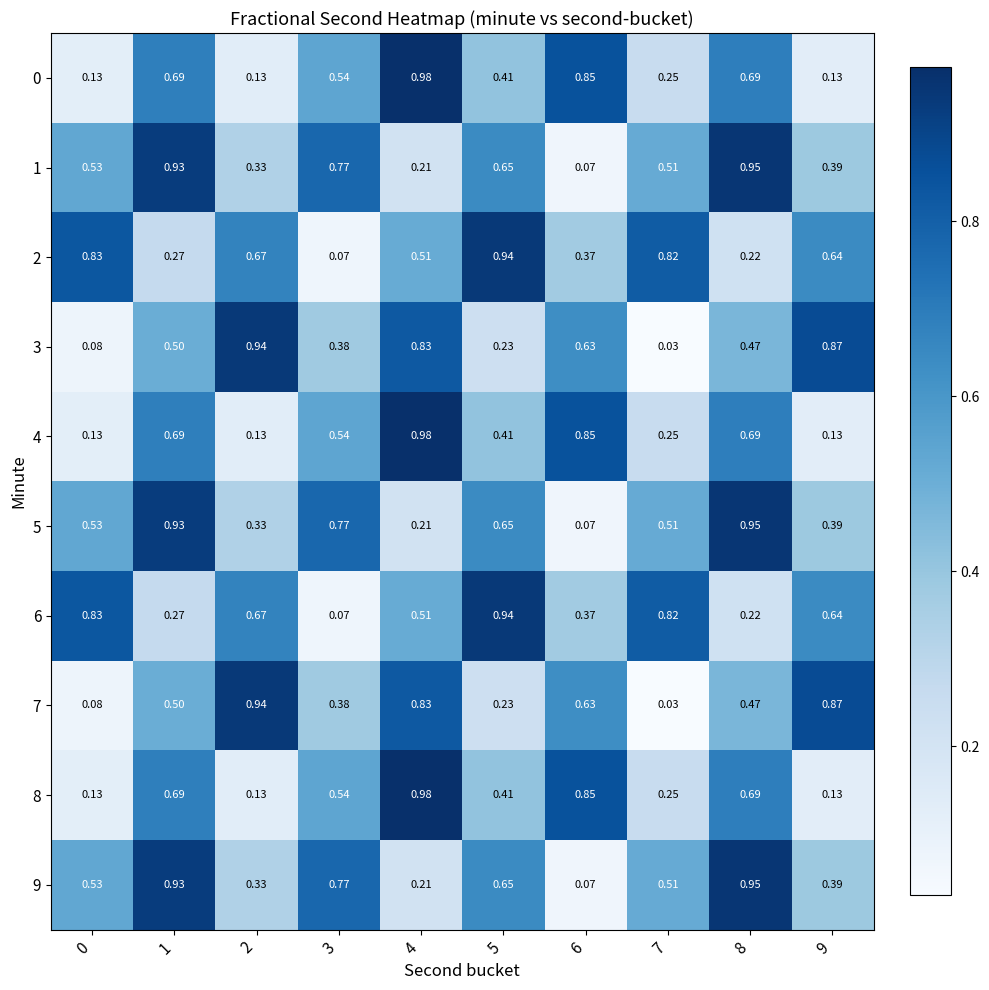

Count the number of categories in the chart.

10